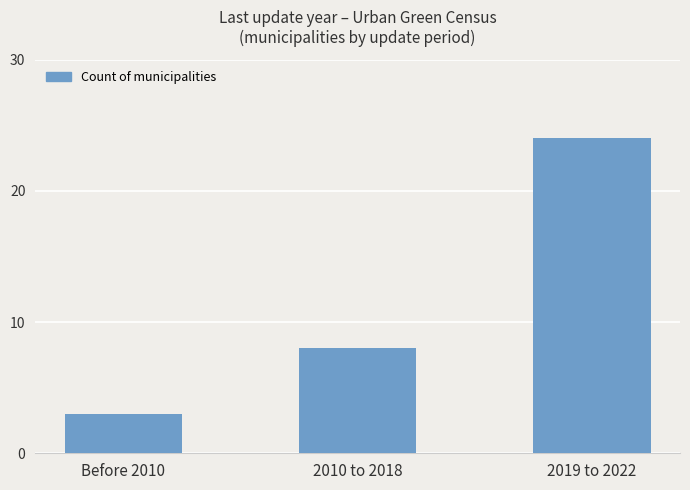

What is the difference between the values at 2019 to 2022 and 2010 to 2018?

16